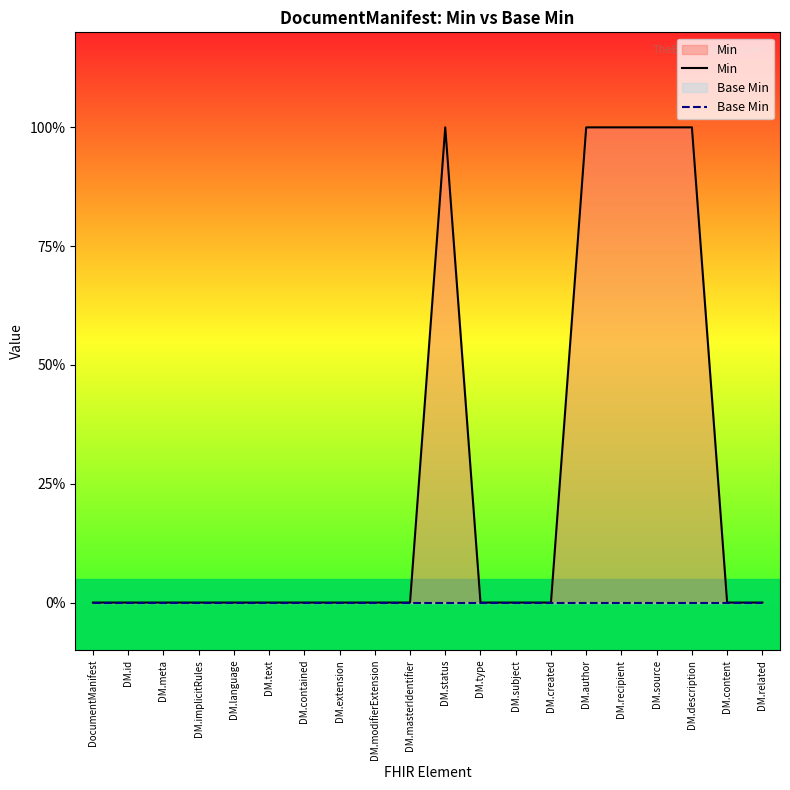

Rank the series by their average value, from highest to lowest.

Min, Base Min